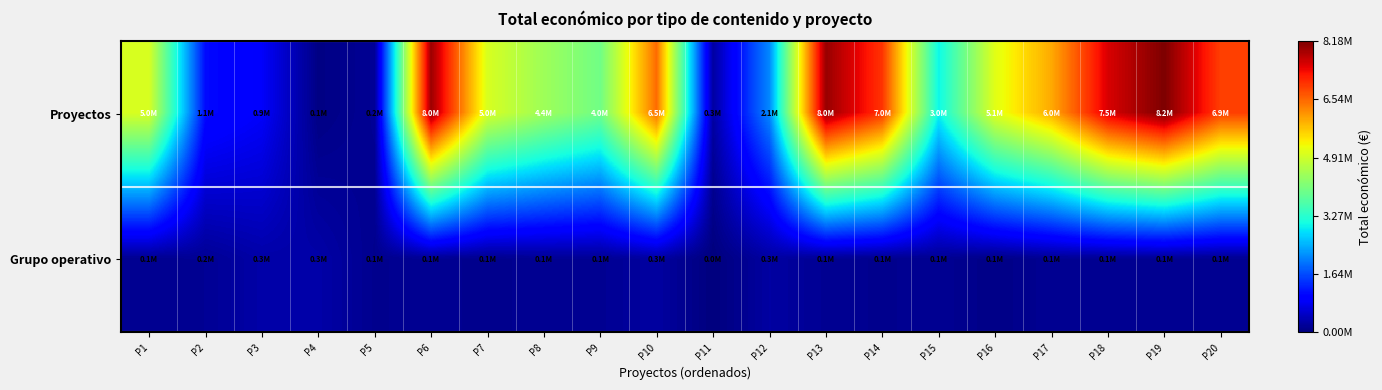

Reading right to left, extract all data points from this chart.

Proyectos: P20=6891265	P19=8179214	P18=7536300	P17=5962019	P16=5096919	P15=3002007	P14=6986278	P13=7996848	P12=2136174	P11=257235	P10=6504027	P9=3981772	P8=4431810	P7=4999137	P6=7966697	P5=170121	P4=50000	P3=895500	P2=1100000	P1=4997006
Grupo operativo: P20=134112	P19=150000	P18=150000	P17=150000	P16=70000	P15=150000	P14=120000	P13=150000	P12=258704	P11=0	P10=253495	P9=150000	P8=150000	P7=110168	P6=150000	P5=120000	P4=299938	P3=299997	P2=160226	P1=134112